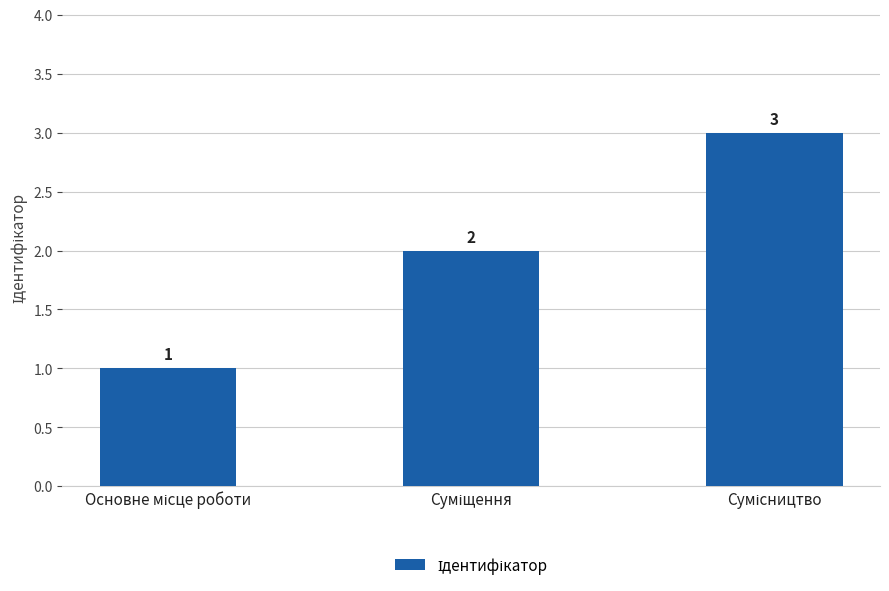

What is the sum of all values?

6